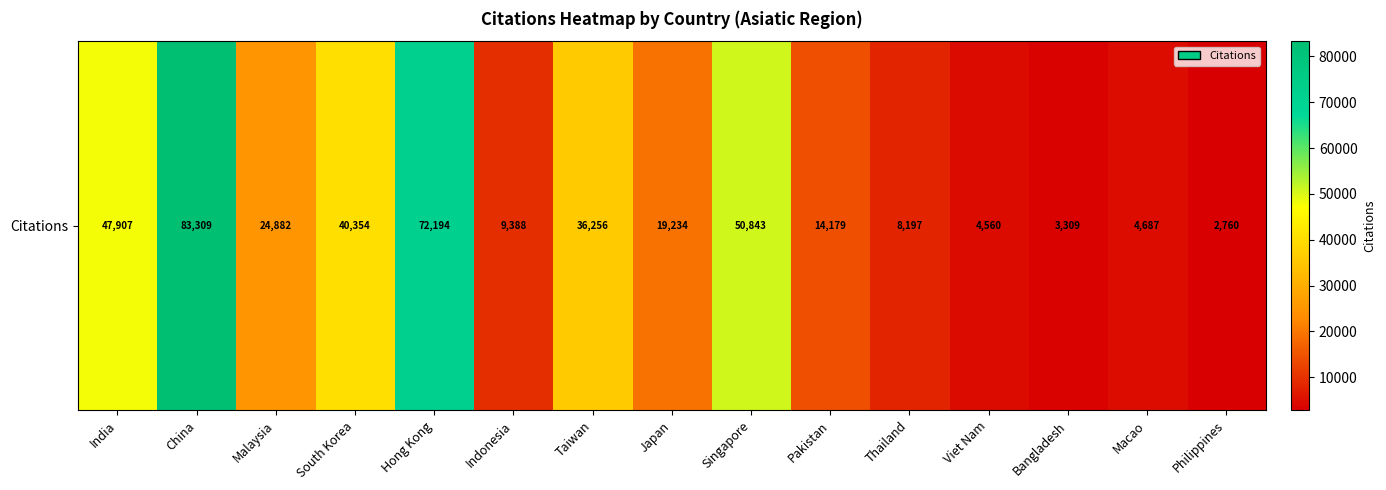

Reading left to right, list all the values displayed in this chart.

India=47907	China=83309	Malaysia=24882	South Korea=40354	Hong Kong=72194	Indonesia=9388	Taiwan=36256	Japan=19234	Singapore=50843	Pakistan=14179	Thailand=8197	Viet Nam=4560	Bangladesh=3309	Macao=4687	Philippines=2760